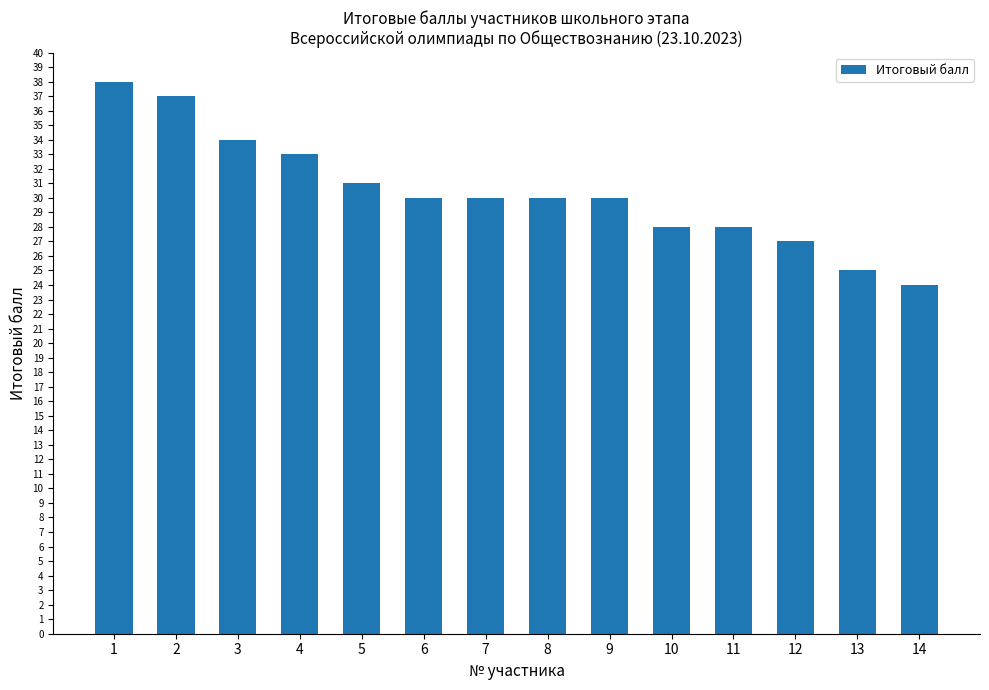

Reading left to right, list all the values displayed in this chart.

38	37	34	33	31	30	30	30	30	28	28	27	25	24